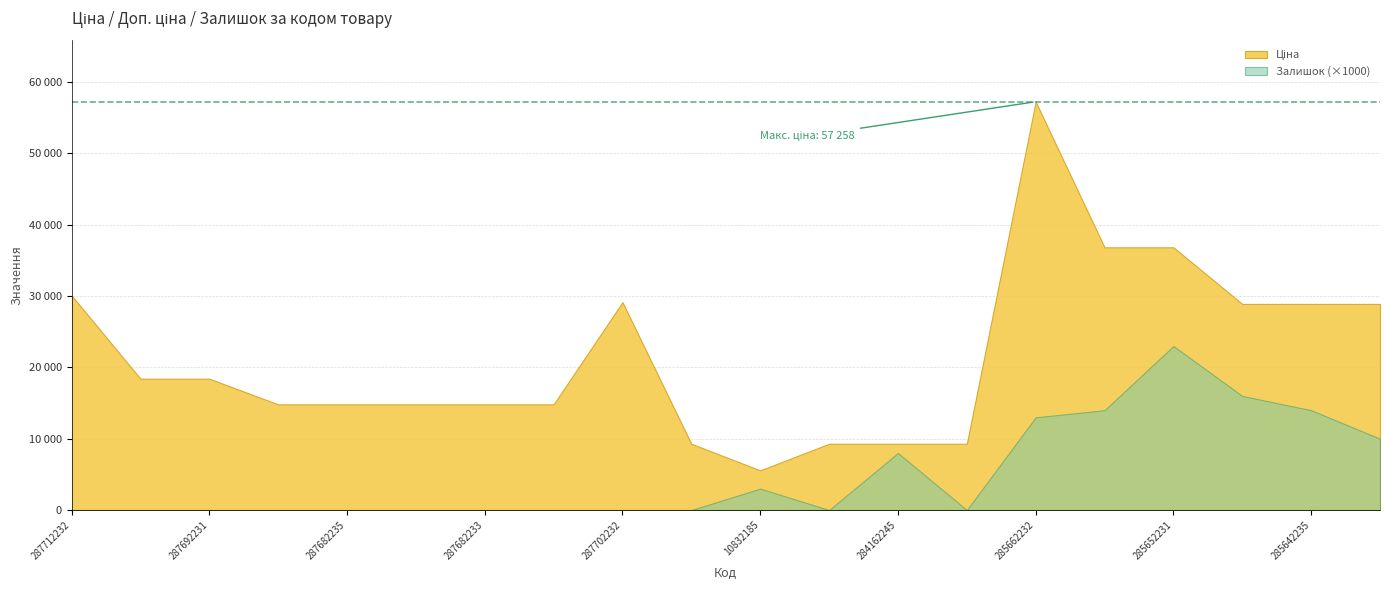

Between 284162244 and 285642236, which series saw the biggest shift?

Ціна